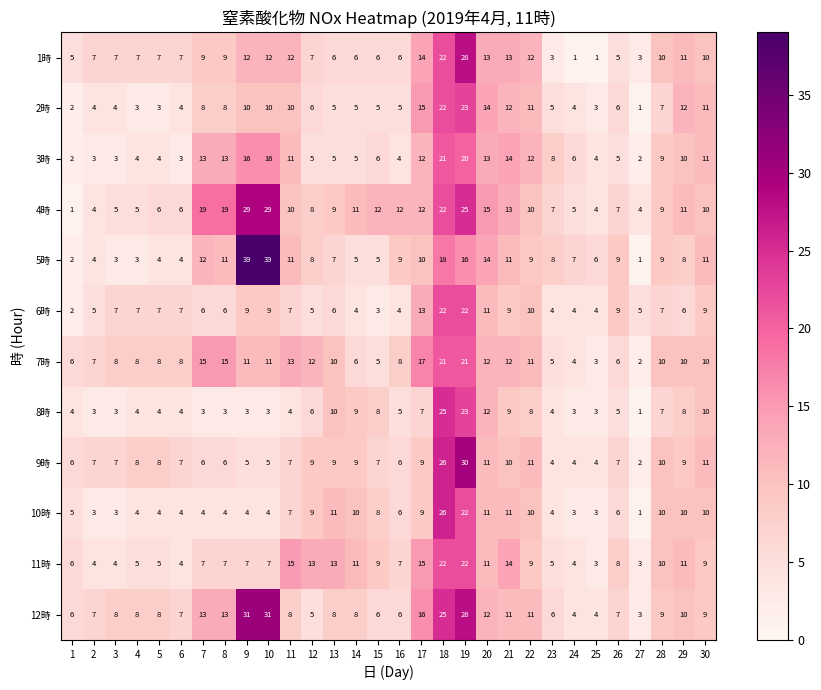

What is the greatest value displayed?

39